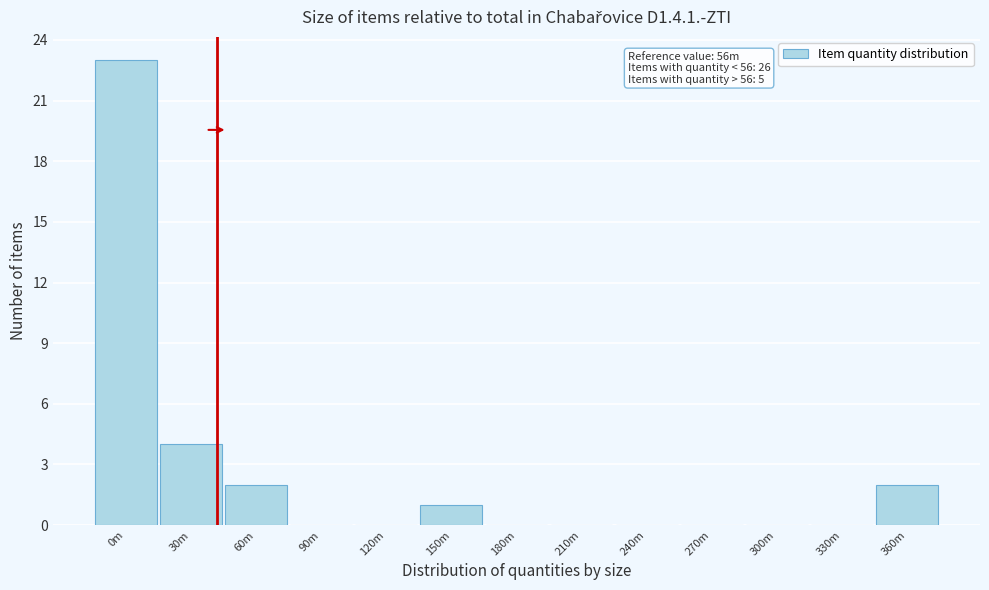

Reading right to left, extract all data points from this chart.

360m=2	330m=0	300m=0	270m=0	240m=0	210m=0	180m=0	150m=1	120m=0	90m=0	60m=2	30m=4	0m=23